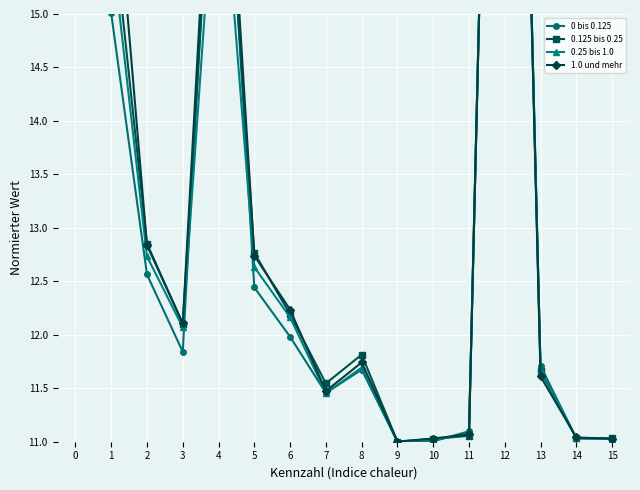

True or false: 0.125 bis 0.25 and 0.25 bis 1.0 cross at least once.

True